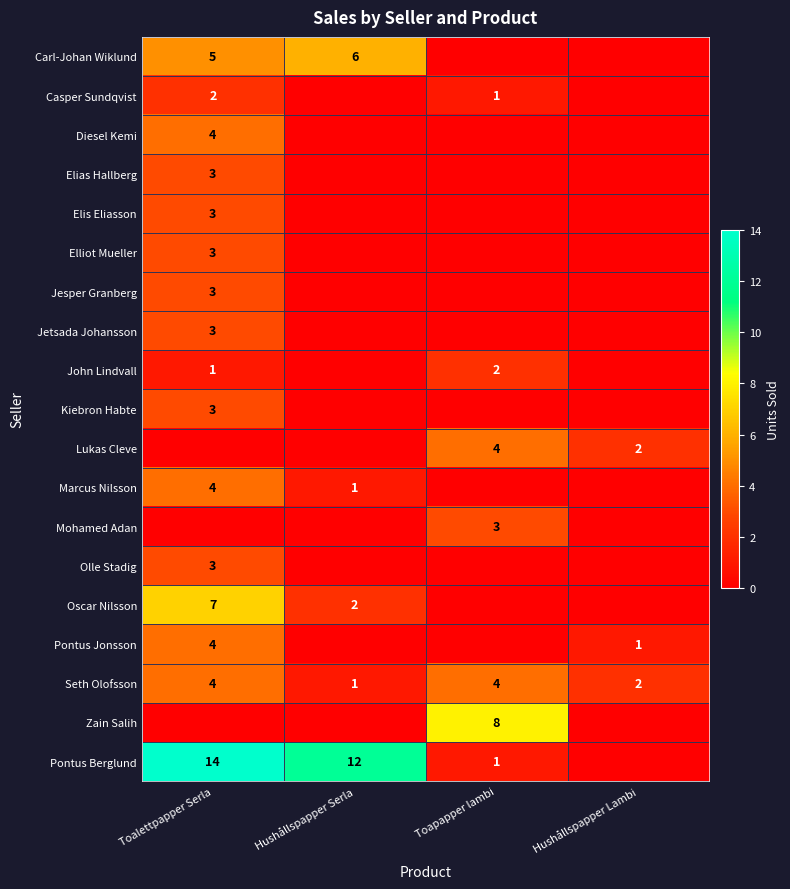

The value of Diesel Kemi at Toalettpapper Serla is 6. True or false?

False